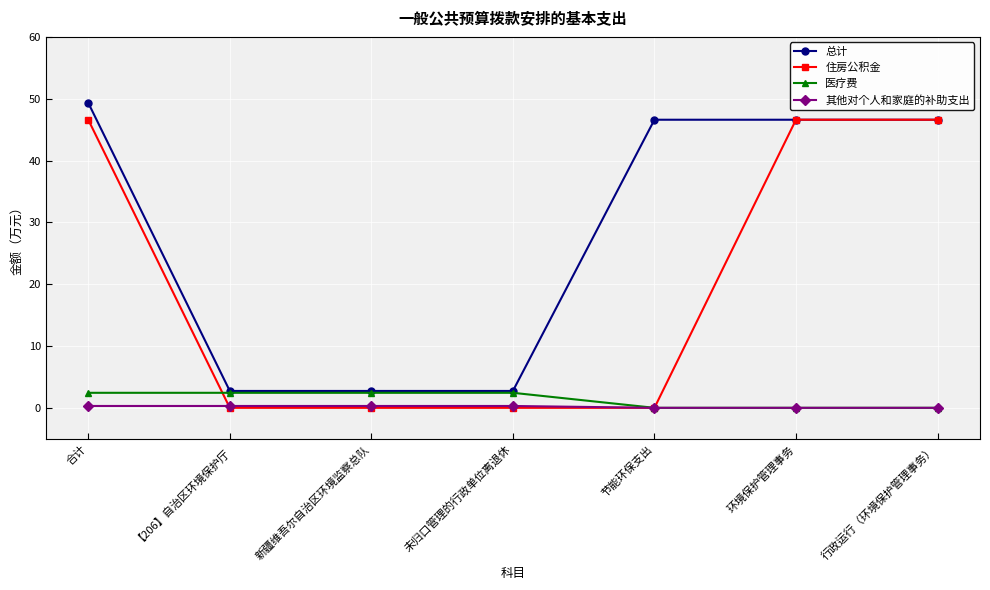

Between 未归口管理的行政单位离退休 and 节能环保支出, which series saw the biggest shift?

总计